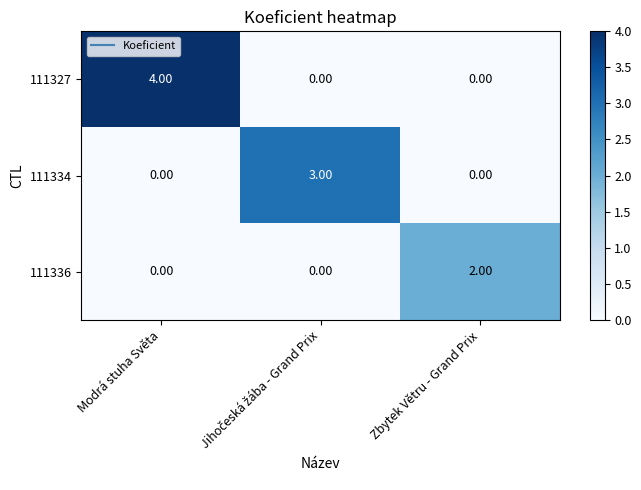

What is the difference between the maximum and second lowest values in the 111334 series?

3